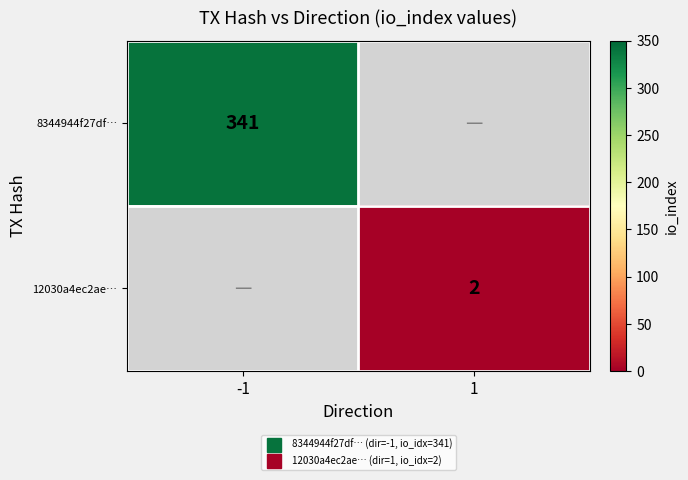

Which label corresponds to the smallest value in the chart?

1